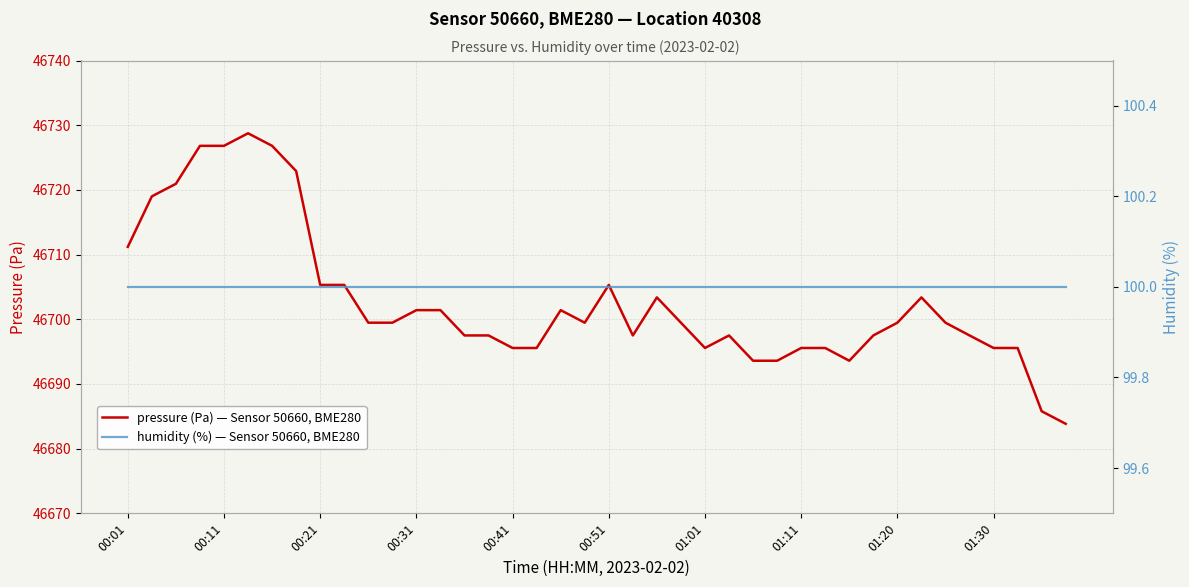

What is the highest value of the pressure (Pa) — Sensor 50660, BME280 series?

46728.8